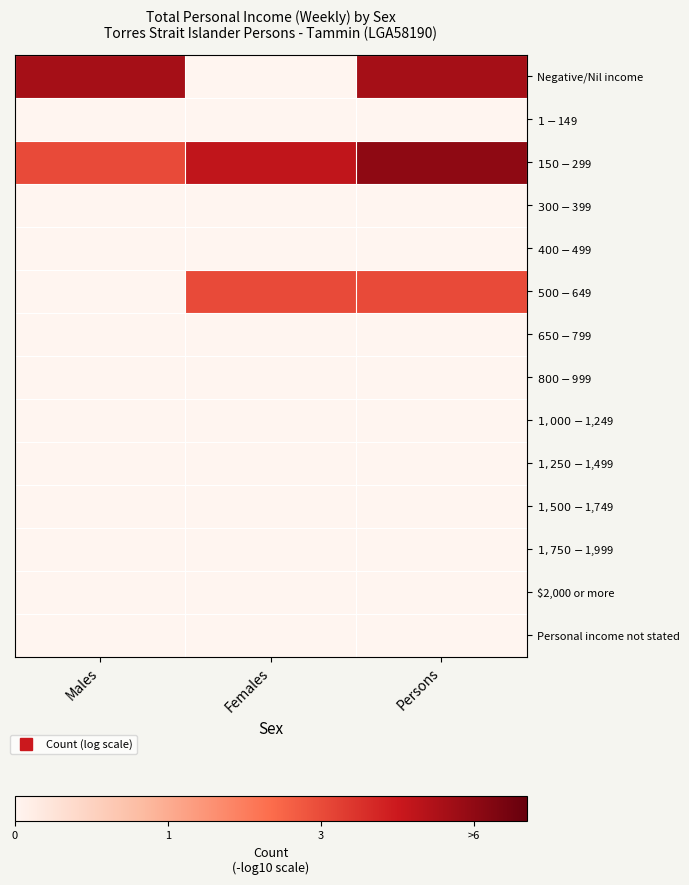

Which series has the largest total across all categories?

$150-$299